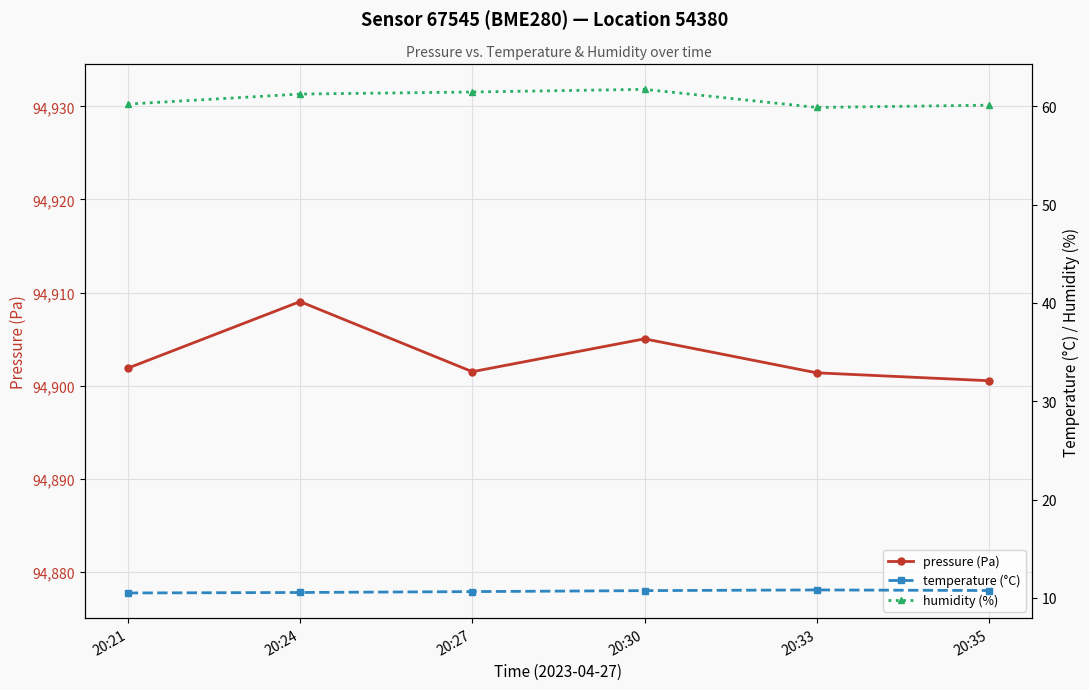

What is the spread (max minus min) of values at 20:30?

94894.3